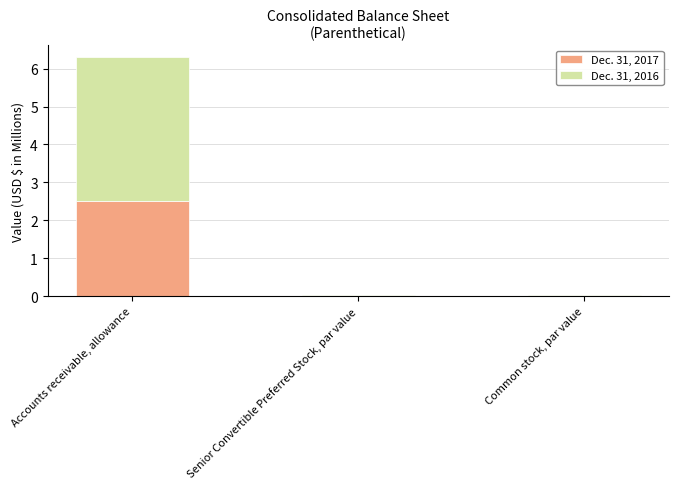

Which category has the highest value in the Dec. 31, 2017 series?

Accounts receivable, allowance